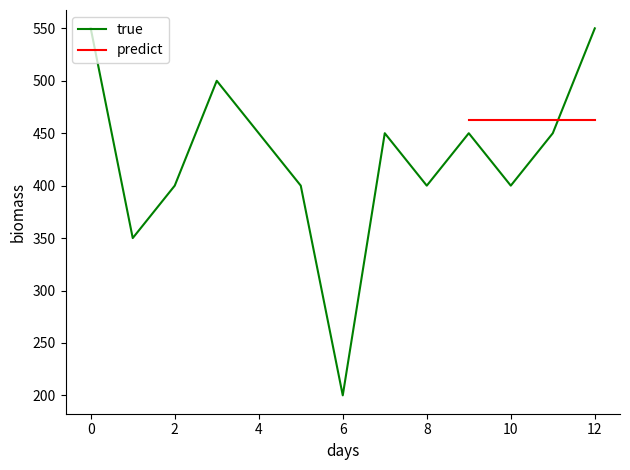

What is the lowest value of the true series?

200